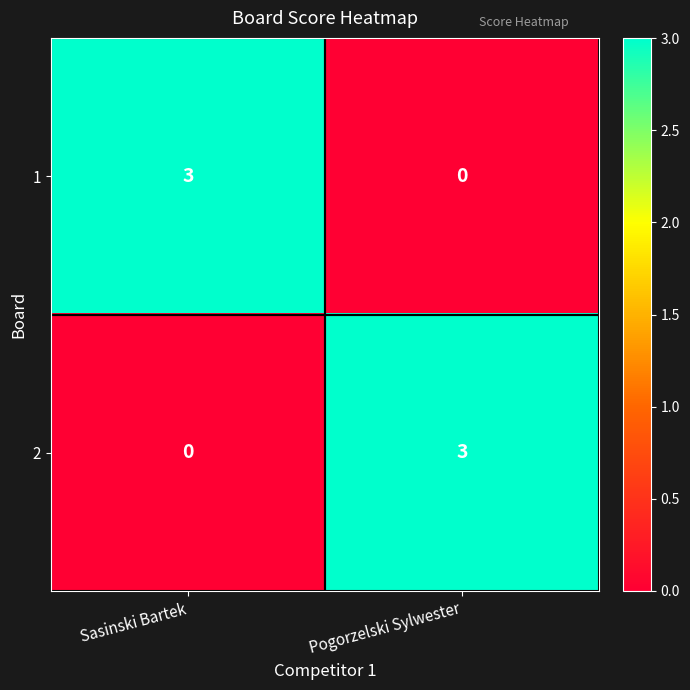

What is the difference between the highest and lowest values at Sasinski Bartek?

3